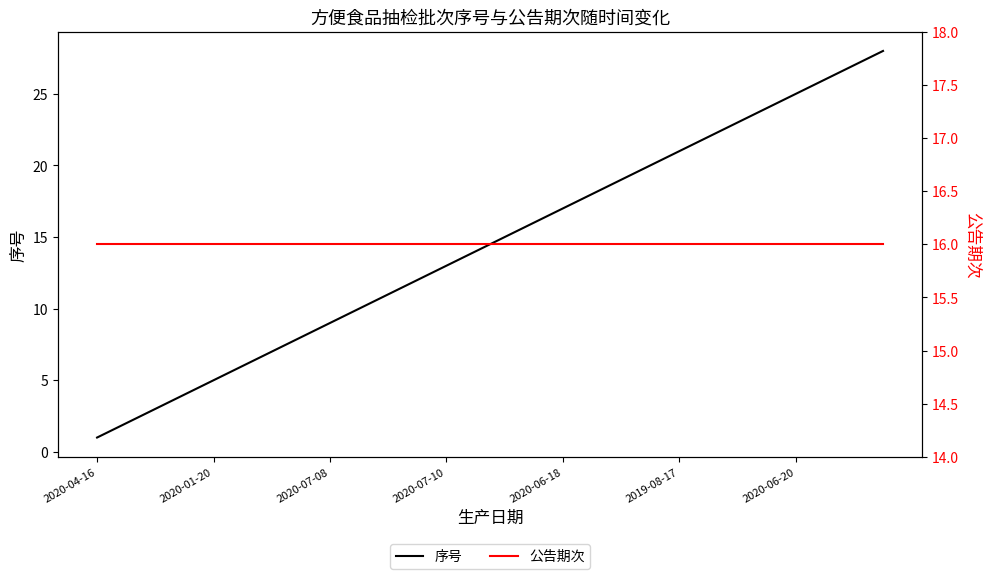

Which category has the lowest value in the 序号 series?

2020-04-16